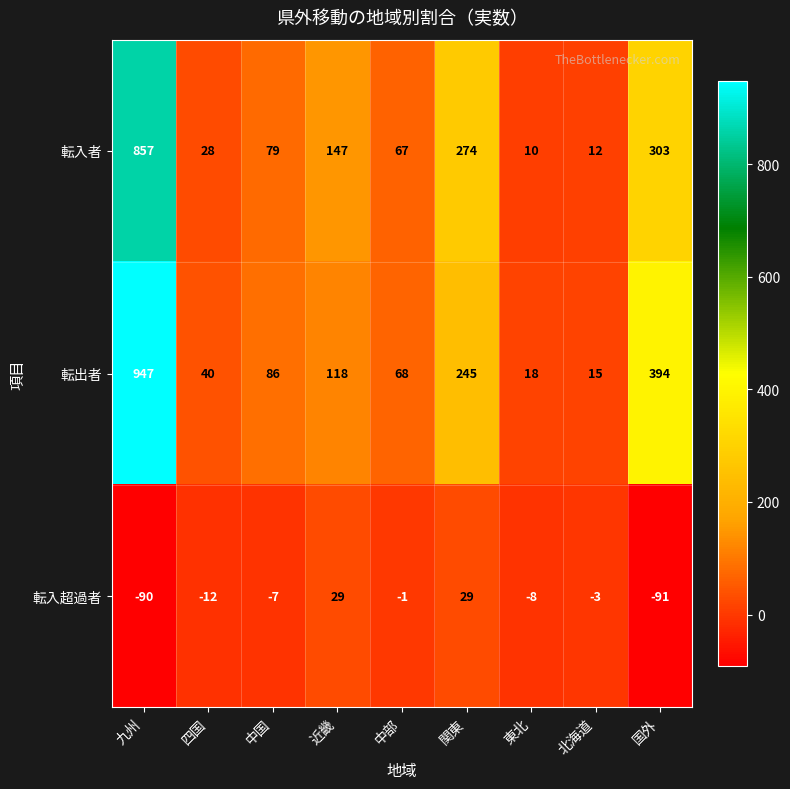

Reading right to left, what are all the values shown in this chart?

転入者: 303	12	10	274	67	147	79	28	857
転出者: 394	15	18	245	68	118	86	40	947
転入超過者: -91	-3	-8	29	-1	29	-7	-12	-90